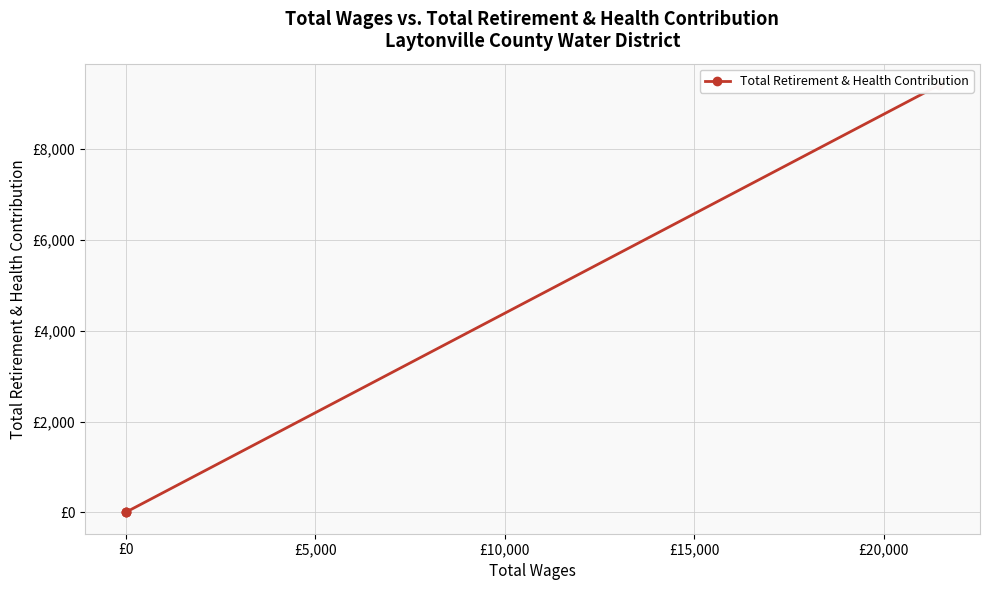

True or false: the data shows 5828 at £0.

False